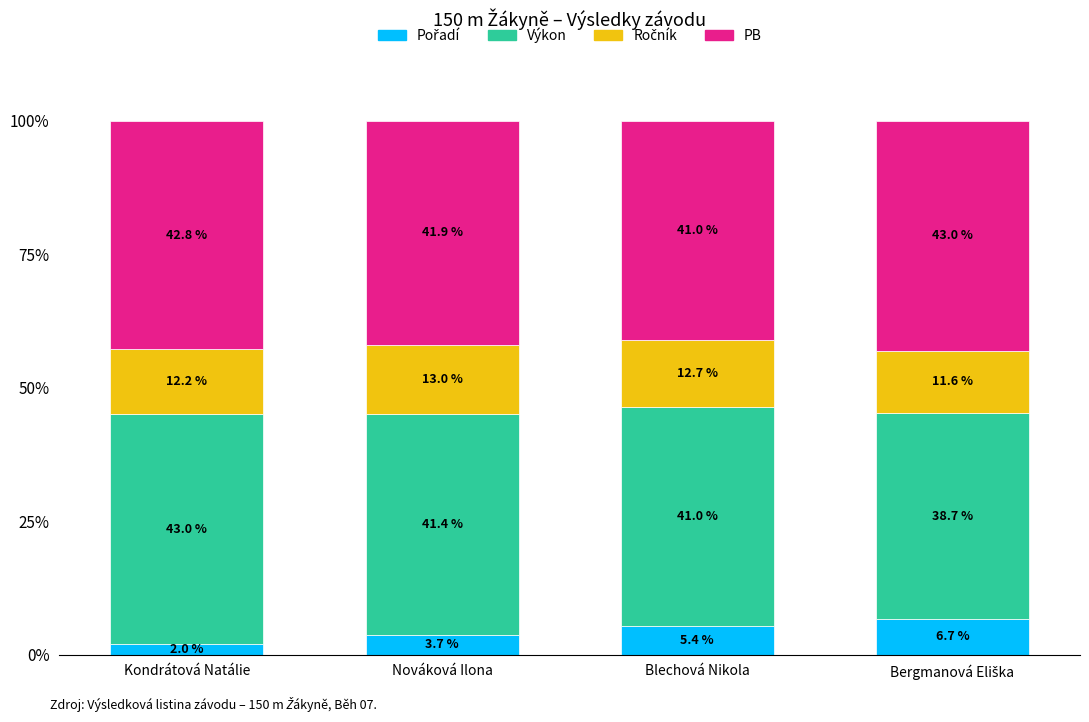

How many bars are there in total?

4